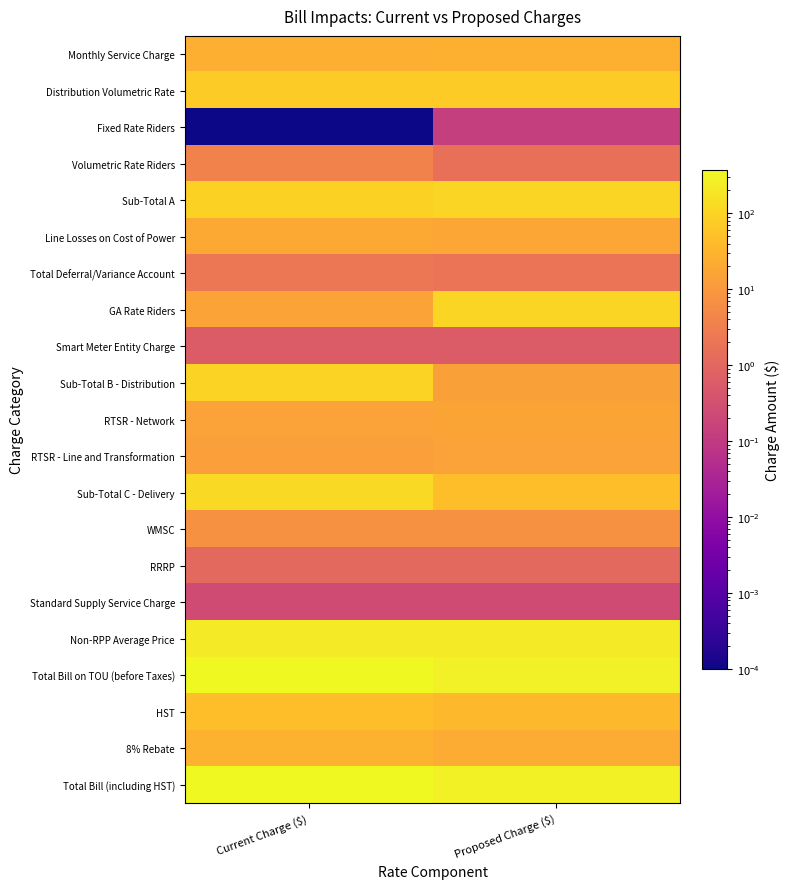

Reading left to right, what are all the values shown in this chart?

Monthly Service Charge: Current Charge ($)=25.6	Proposed Charge ($)=26.2
Distribution Volumetric Rate: Current Charge ($)=72.2	Proposed Charge ($)=73.8
Fixed Rate Riders: Current Charge ($)=0.0	Proposed Charge ($)=0.1
Volumetric Rate Riders: Current Charge ($)=3.8	Proposed Charge ($)=1.6
Sub-Total A: Current Charge ($)=94.0	Proposed Charge ($)=101.5
Line Losses on Cost of Power: Current Charge ($)=20.2	Proposed Charge ($)=18.3
Total Deferral/Variance Account: Current Charge ($)=2.2	Proposed Charge ($)=2.0
GA Rate Riders: Current Charge ($)=15.6	Proposed Charge ($)=104.2
Smart Meter Entity Charge: Current Charge ($)=0.6	Proposed Charge ($)=0.6
Sub-Total B - Distribution: Current Charge ($)=97.0	Proposed Charge ($)=14.1
RTSR - Network: Current Charge ($)=14.4	Proposed Charge ($)=17.1
RTSR - Line and Transformation: Current Charge ($)=13.1	Proposed Charge ($)=14.5
Sub-Total C - Delivery: Current Charge ($)=124.5	Proposed Charge ($)=45.7
WMSC: Current Charge ($)=7.4	Proposed Charge ($)=7.4
RRRP: Current Charge ($)=1.1	Proposed Charge ($)=1.1
Standard Supply Service Charge: Current Charge ($)=0.2	Proposed Charge ($)=0.2
Non-RPP Average Price: Current Charge ($)=220.2	Proposed Charge ($)=220.2
Total Bill on TOU (before Taxes): Current Charge ($)=353.5	Proposed Charge ($)=274.6
HST: Current Charge ($)=46.0	Proposed Charge ($)=35.7
8% Rebate: Current Charge ($)=28.3	Proposed Charge ($)=22.0
Total Bill (including HST): Current Charge ($)=371.2	Proposed Charge ($)=288.4